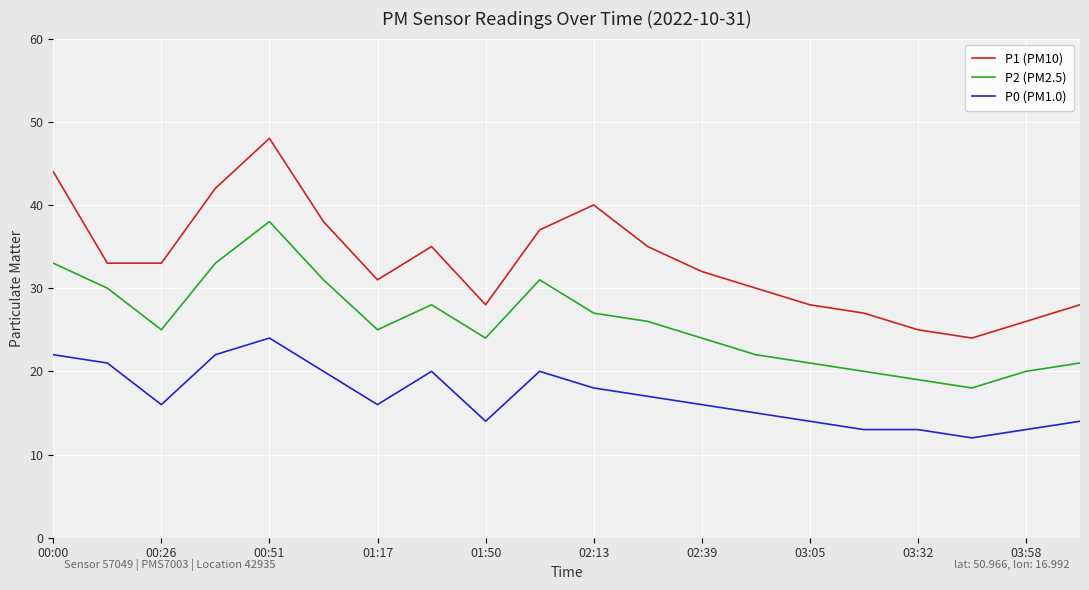

Is this an area chart (filled region under the line)?

No